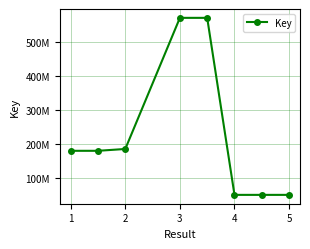

Reading right to left, what are all the values shown in this chart?

49066164	49066164	49066164	571121073	571121073	184432051	179021796	179021796